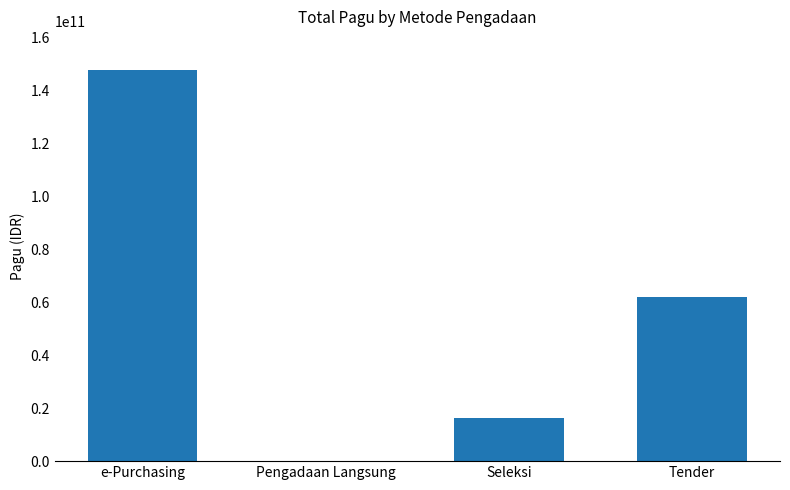

Where is the data nearest to the value 73804684000?

Tender